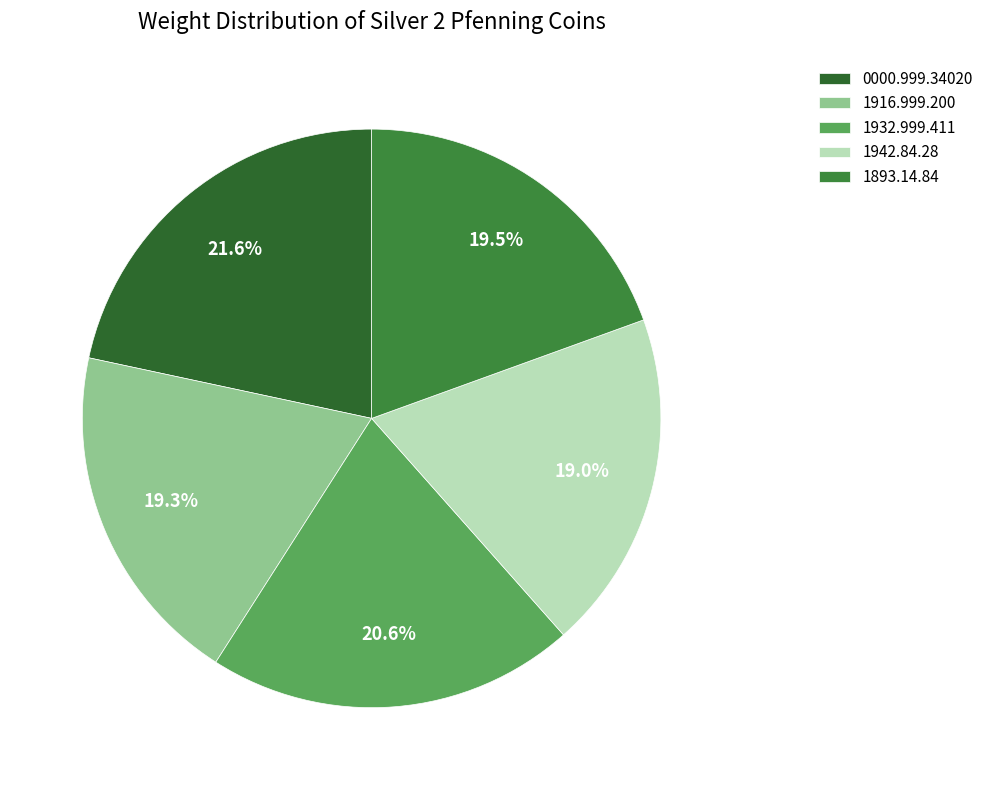

How many segments does this pie chart have?

5